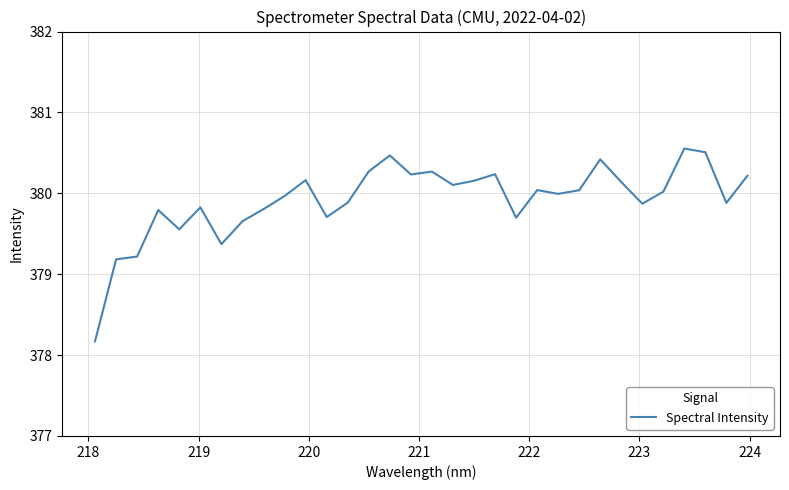

What is the difference between the second highest and second lowest values?

1.3